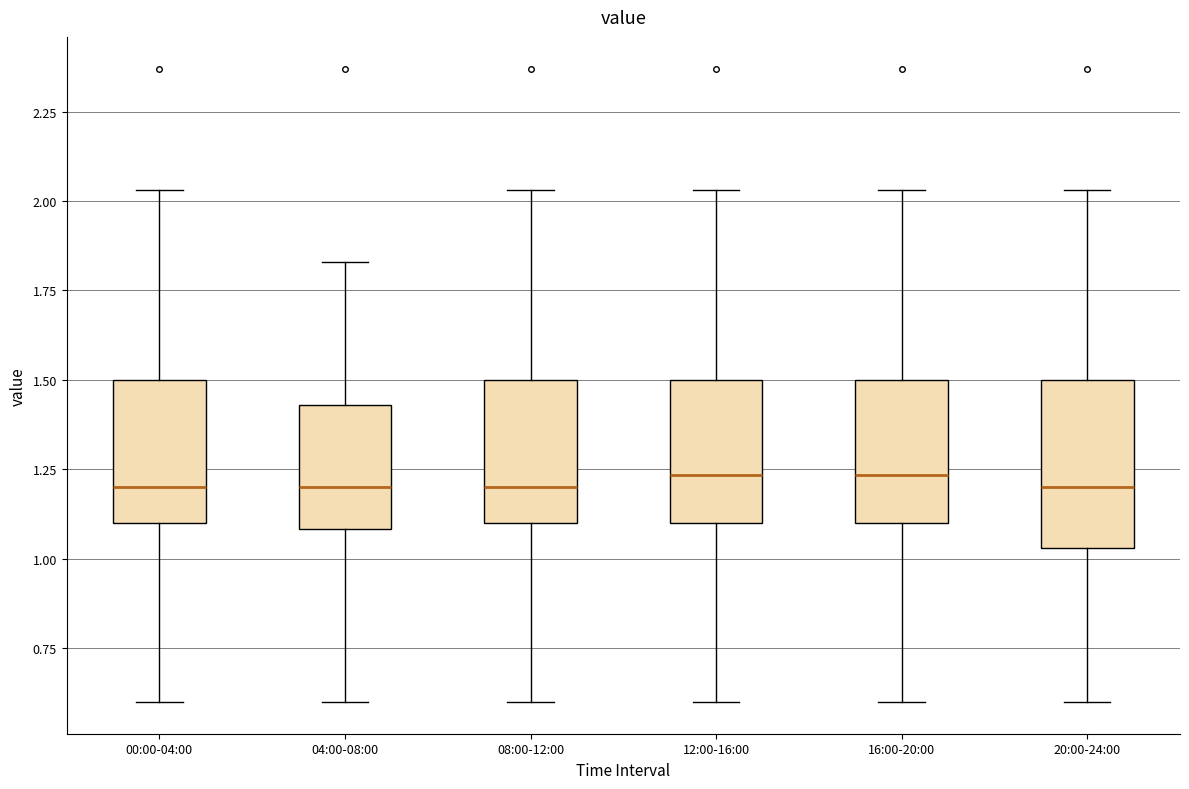

Comparing the boxes themselves (not the whiskers), which one is the tallest?

20:00-24:00